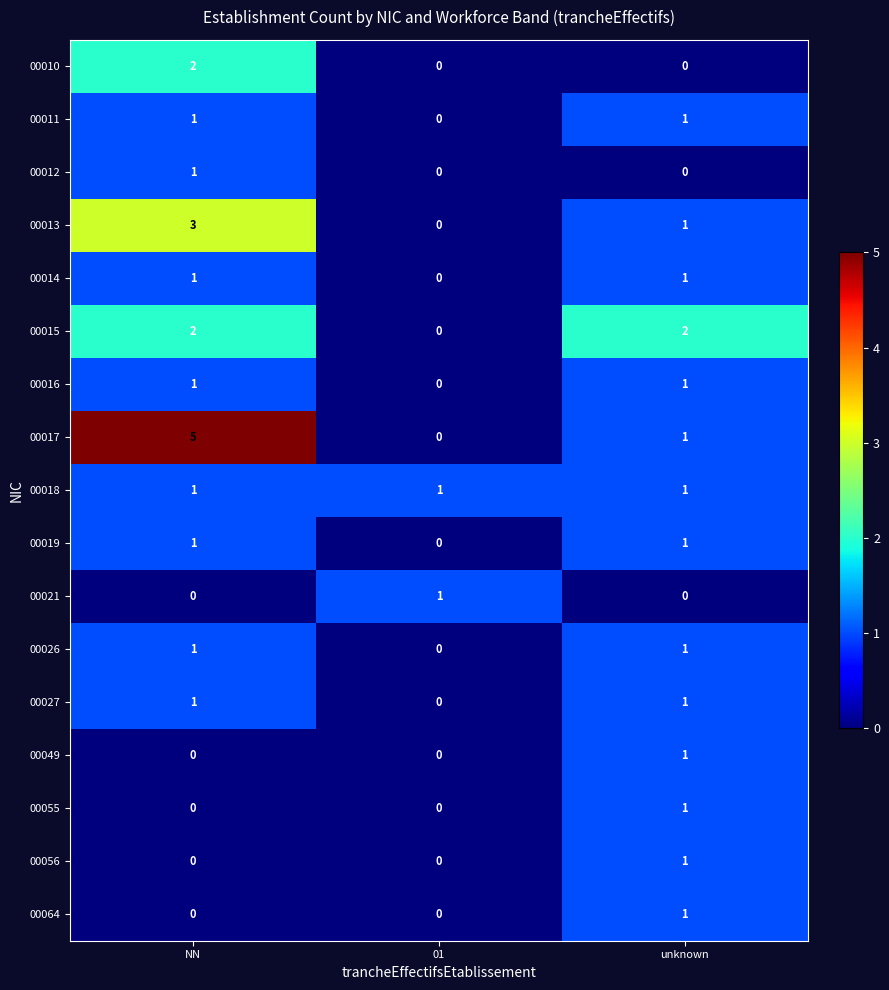

Which label corresponds to the largest value in the chart?

NN